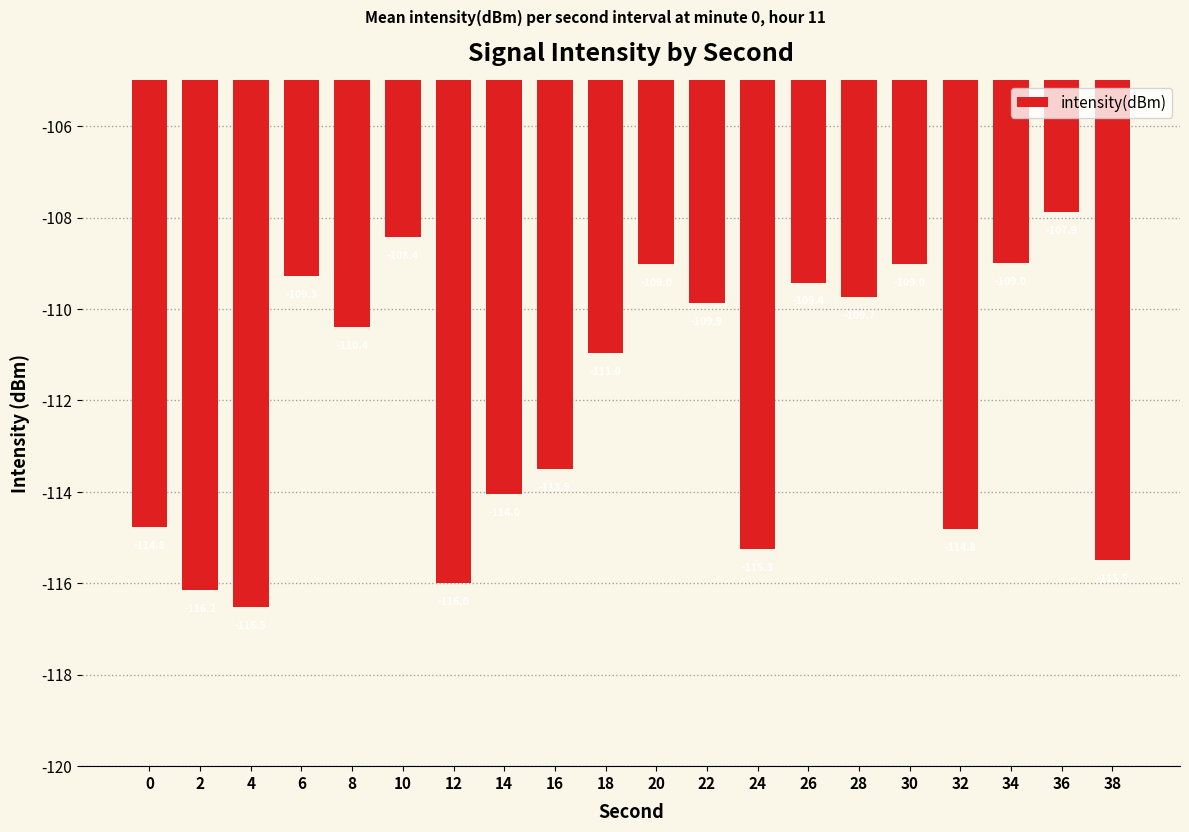

At which category does the chart reach its peak across all series?

36